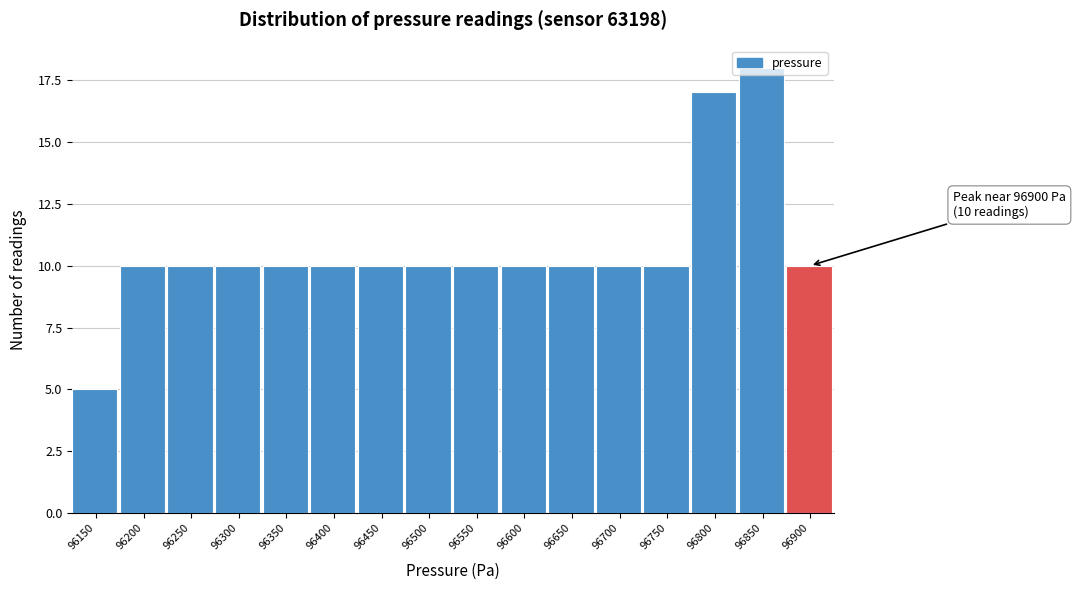

What is the difference between the second highest and second lowest values?

7